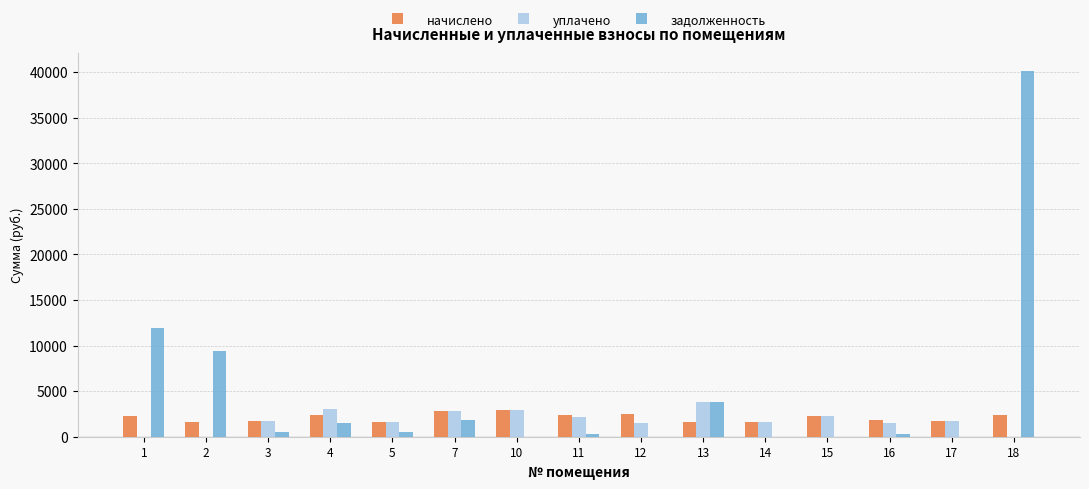

What is the total value across all series at 10?

5865.6